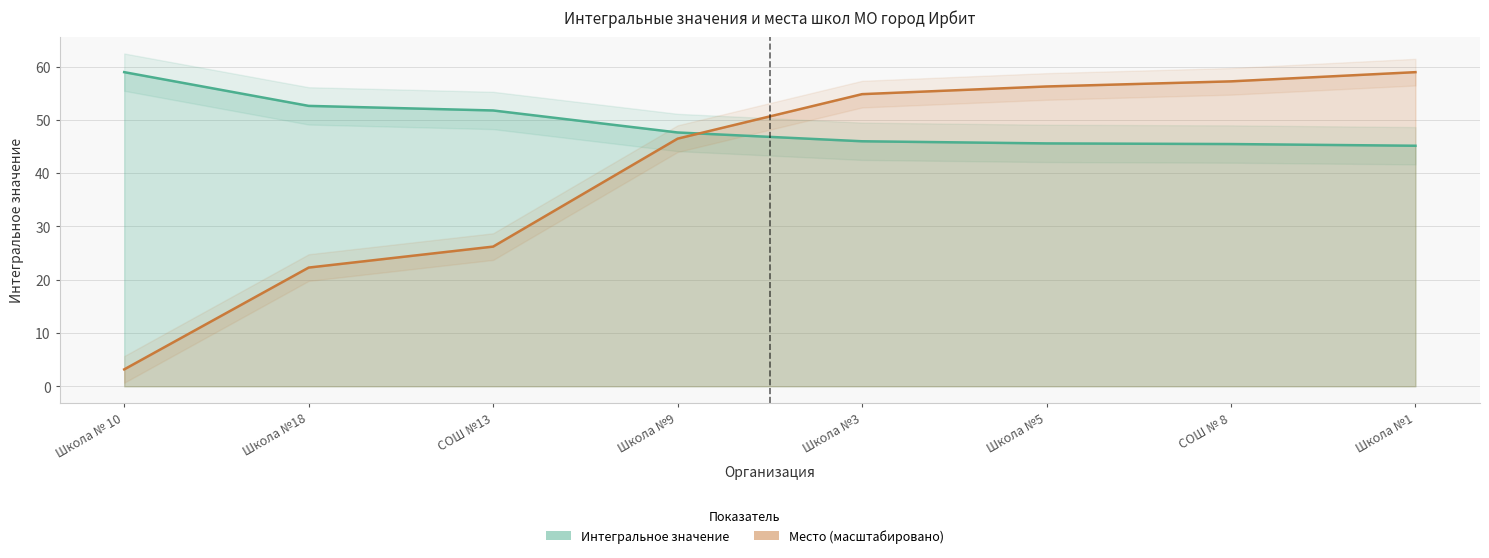

Reading left to right, extract all data points from this chart.

Интегральное значение: Школа № 10=58.9	Школа №18=52.6	СОШ №13=51.8	Школа №9=47.6	Школа №3=46.0	Школа №5=45.6	СОШ № 8=45.5	Школа №1=45.1
Место: Школа № 10=3.2	Школа №18=22.3	СОШ №13=26.2	Школа №9=46.5	Школа №3=54.8	Школа №5=56.3	СОШ № 8=57.2	Школа №1=58.9